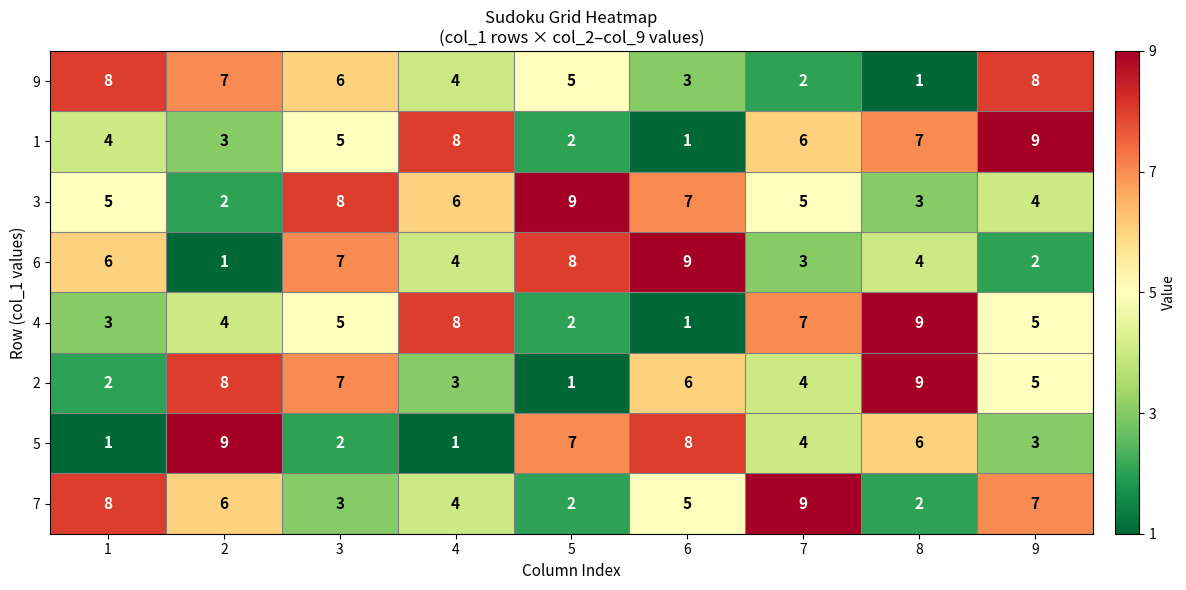

What is the approximate value of 5 at 9?

3